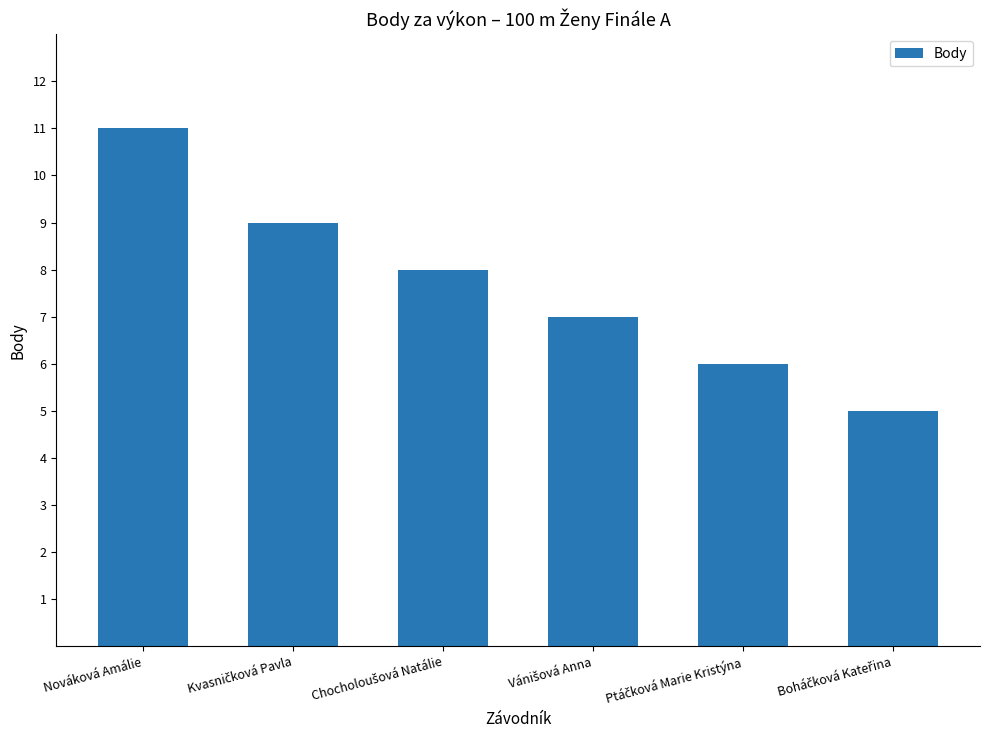

What is the label of the 1st bar from the left?

Nováková Amálie